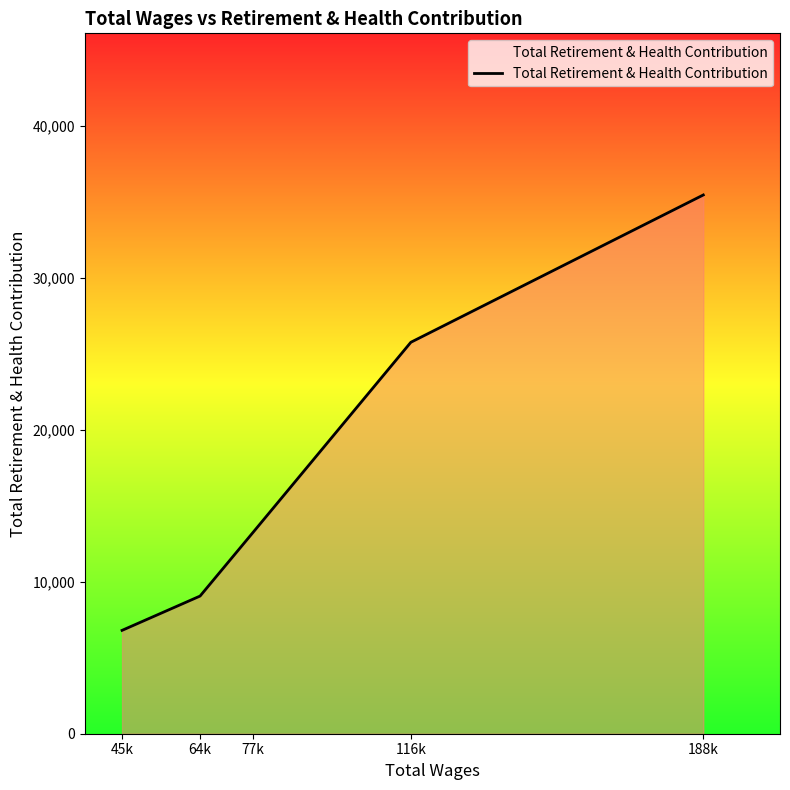

Which label corresponds to the largest value in the chart?

188k